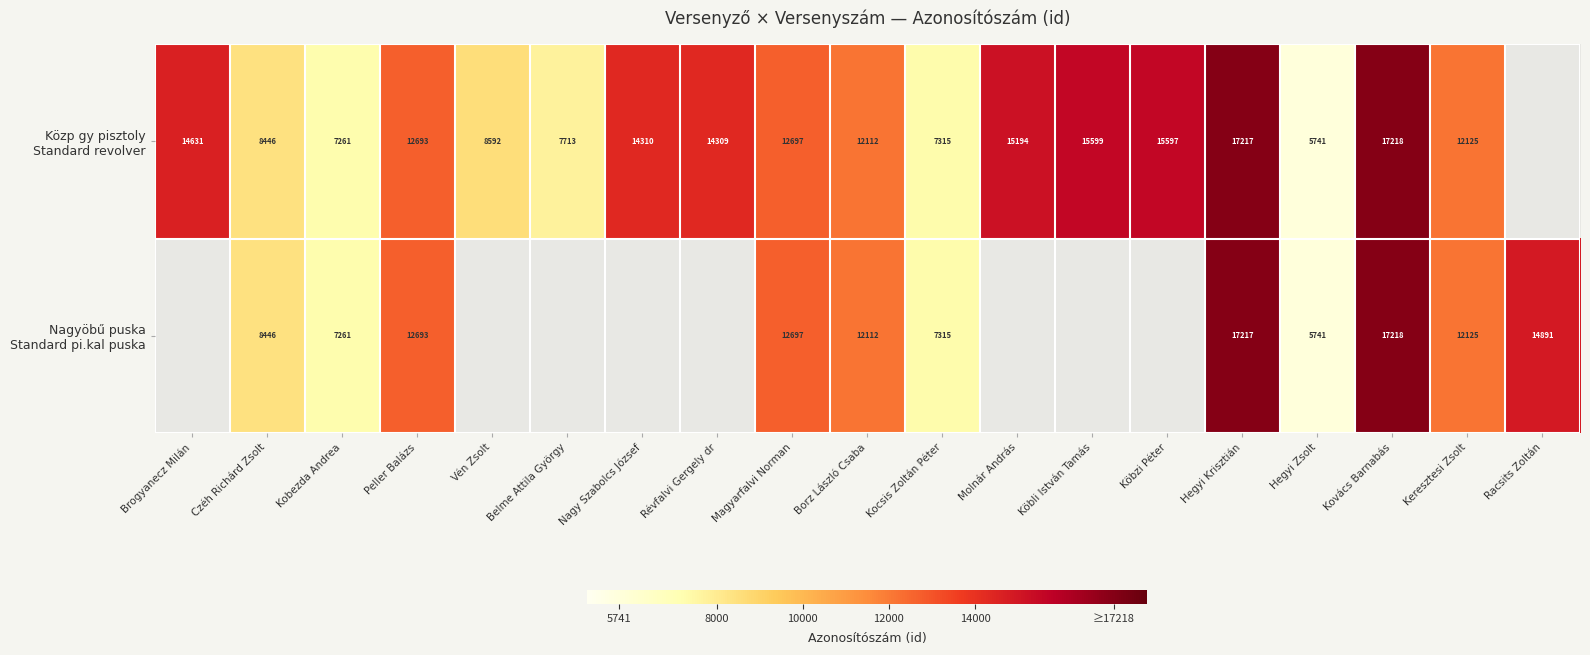

What is the total value across all series at Czéh Richárd Zsolt?

16892